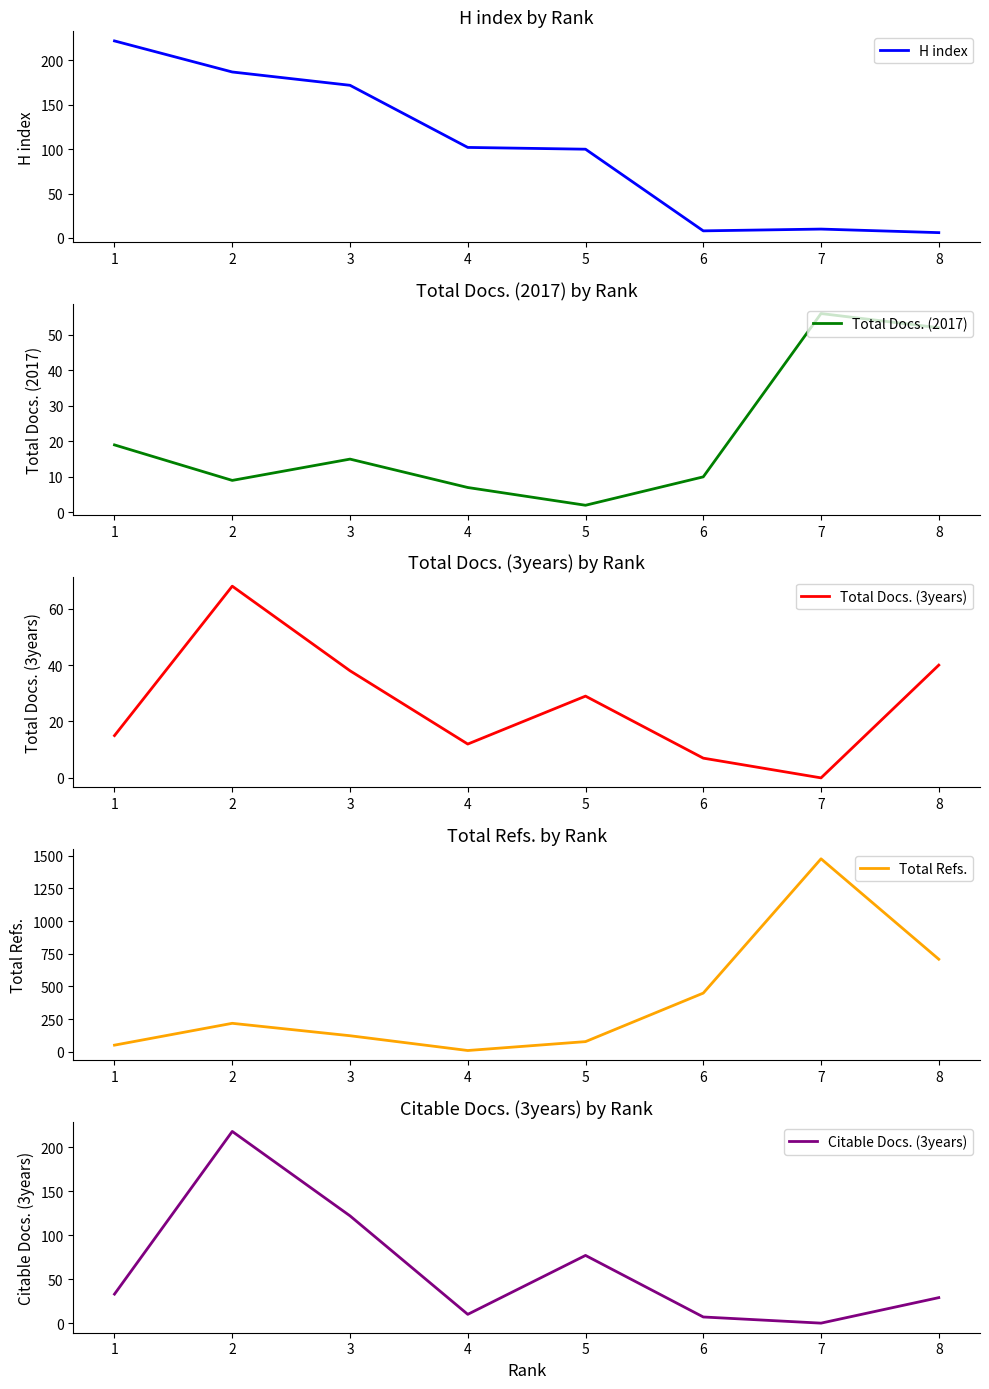

How many interior local valleys does the Total Docs. (3years) series have?

2